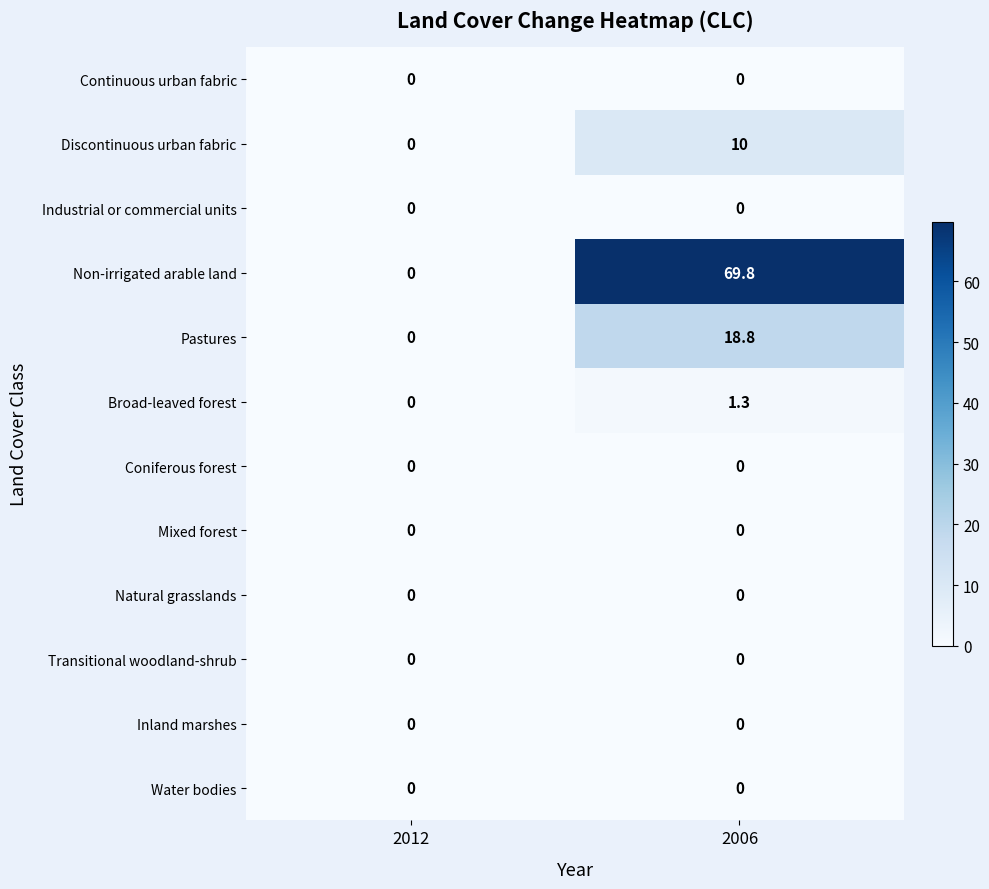

True or false: Discontinuous urban fabric has a value of 6.9 at 2006.

False